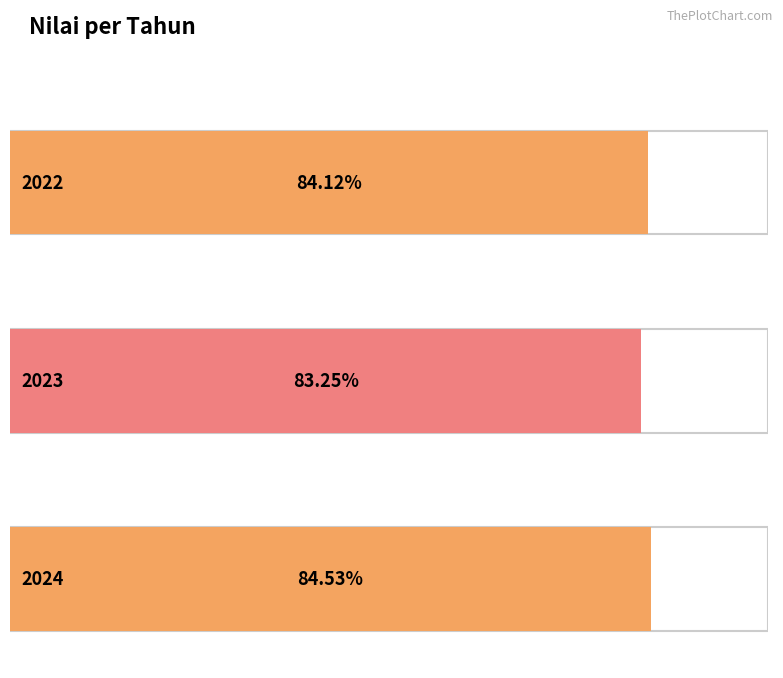

What is the ratio of the value at 2022 to the value at 2023?

1.0